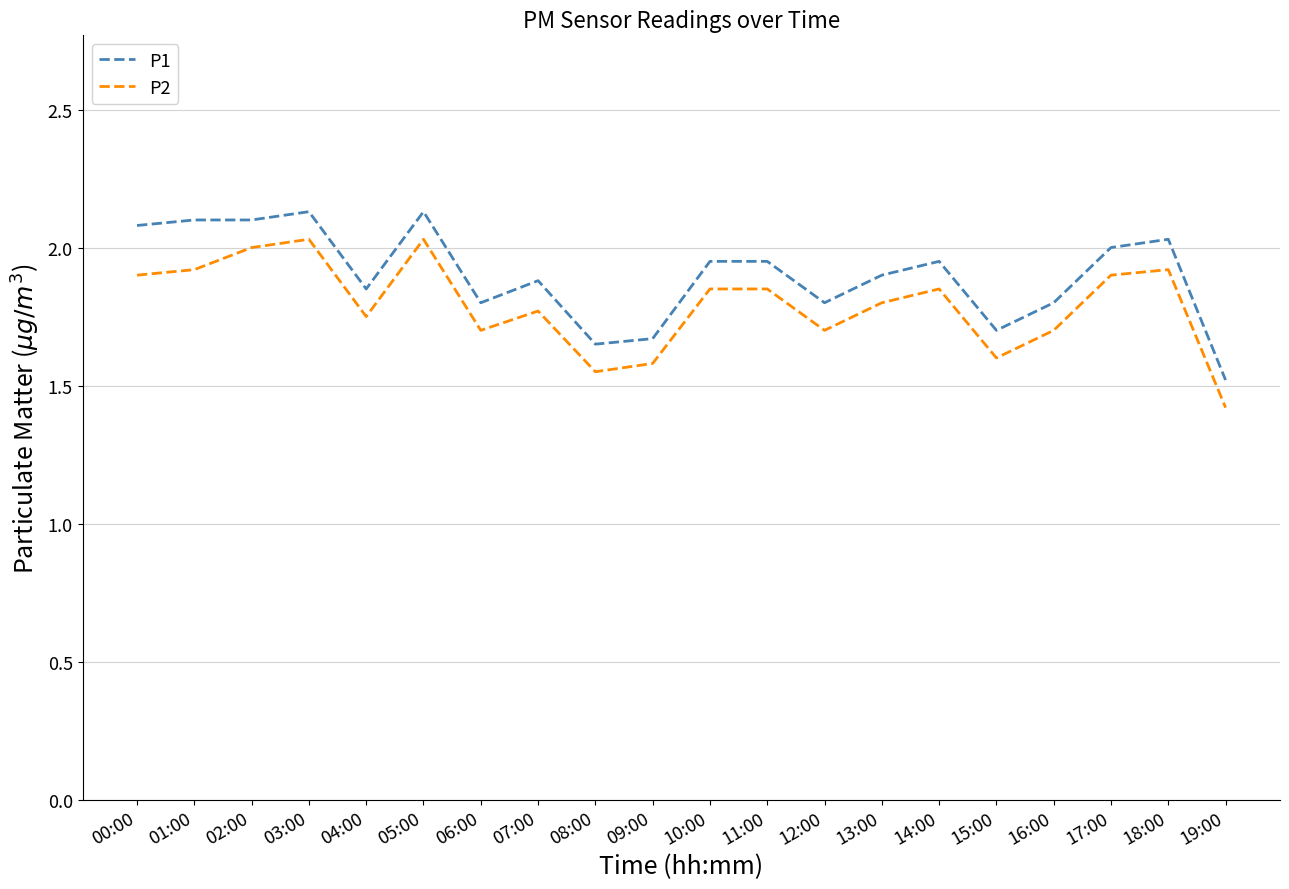

What position from the left is 17:00?

18